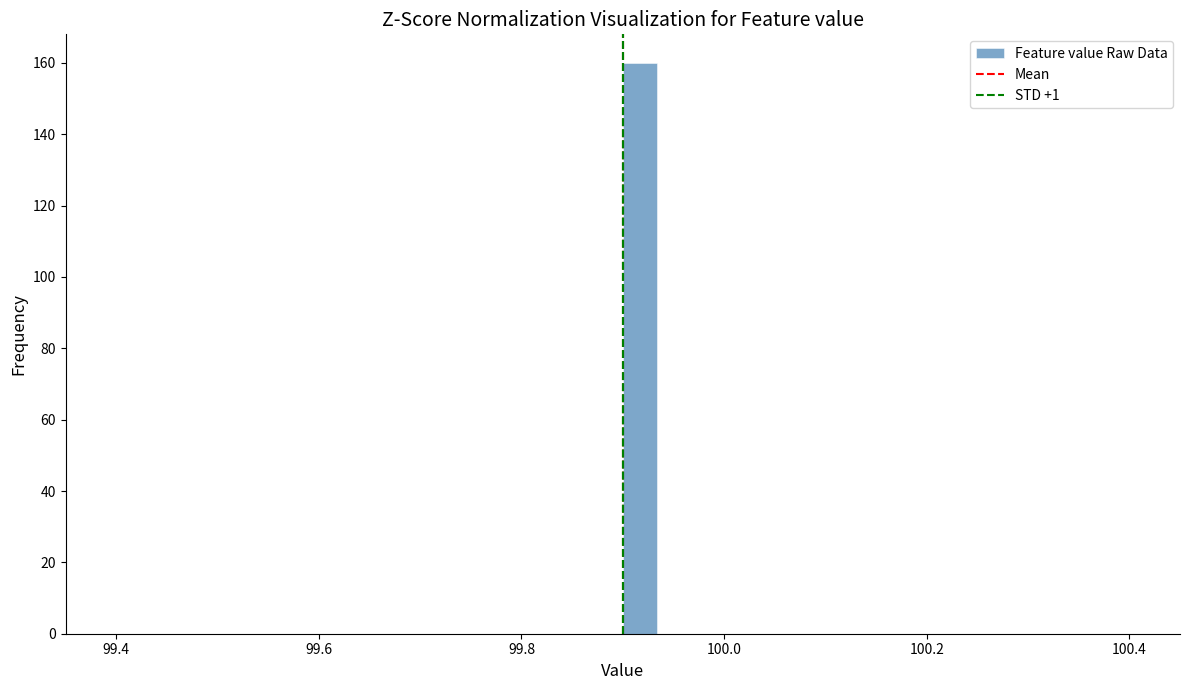

Around what value on the x-axis is the tallest bar? Give the approximate position of its centre, as read against the axis.

99.92